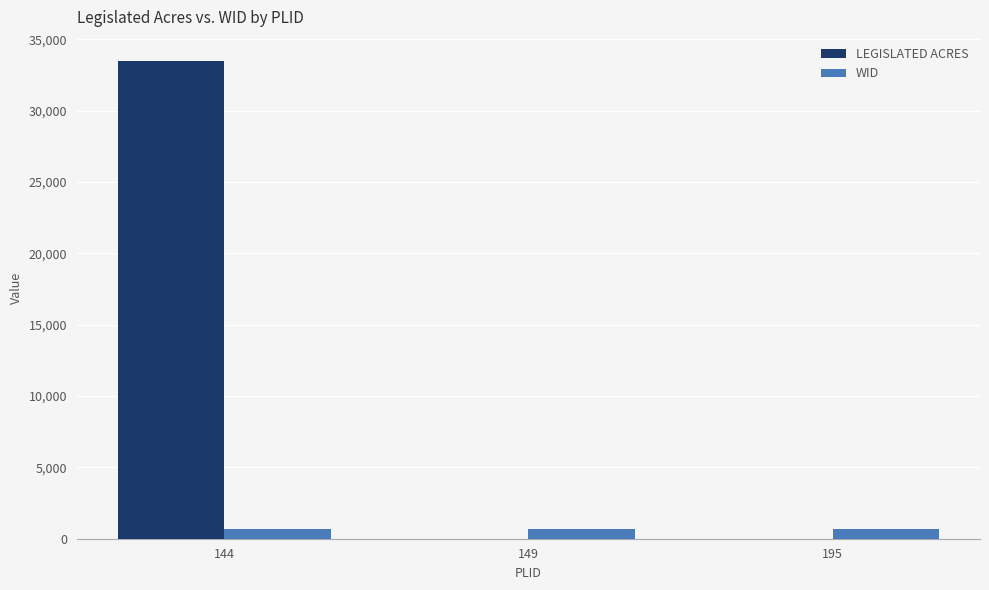

Which series changed the most between 144 and 149?

LEGISLATED ACRES